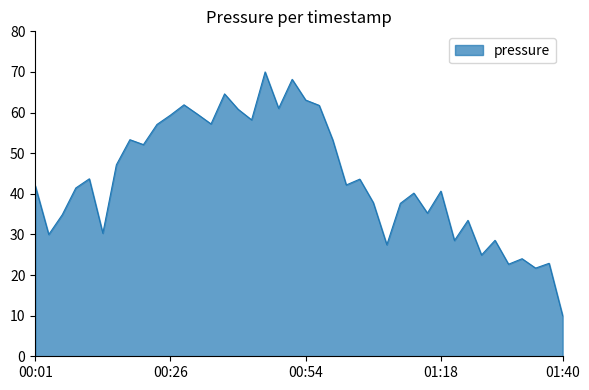

What is the difference between the maximum and minimum values?

60.0